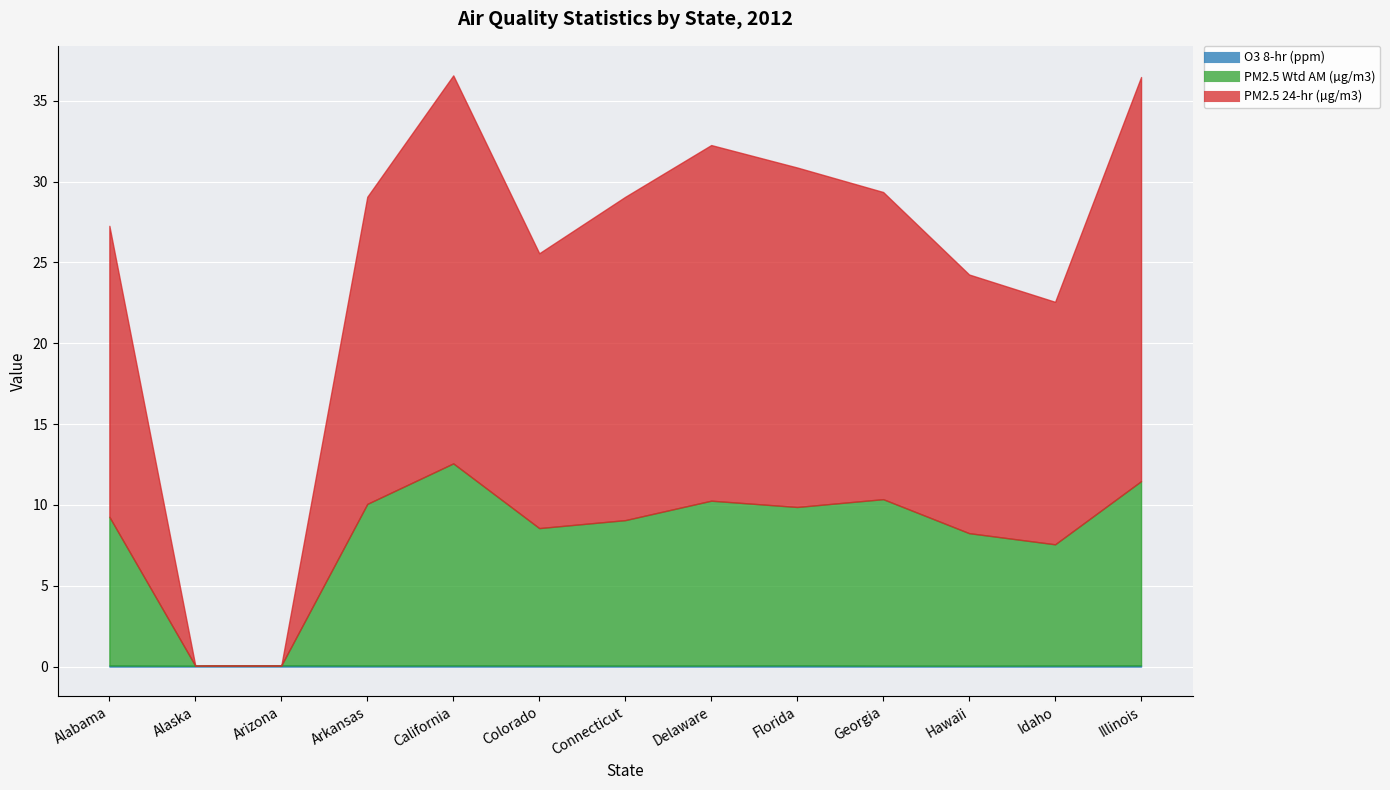

How many lines are shown in the chart?

3